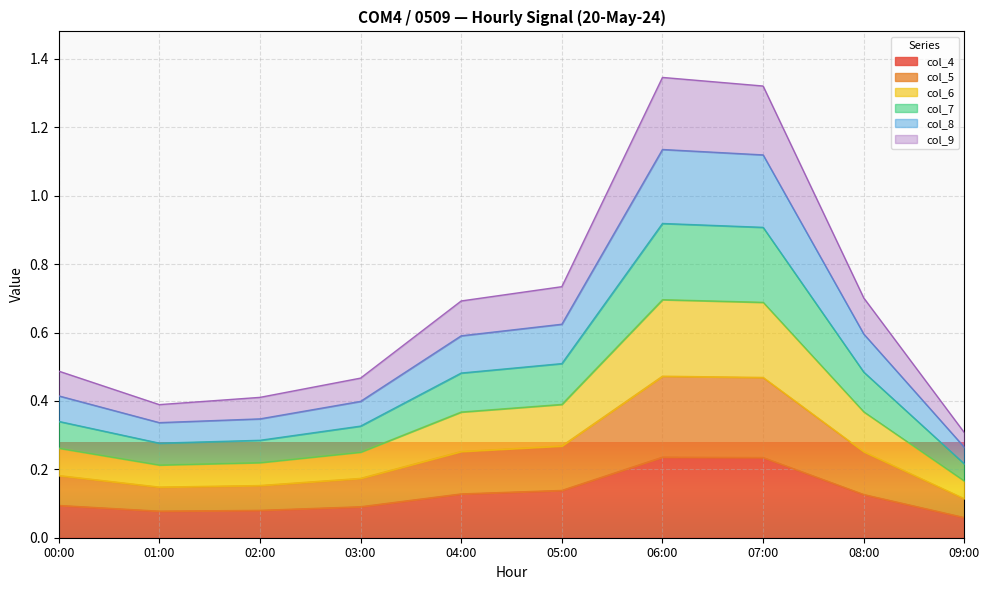

The col_4 series shows 0.1 at 00:00. True or false?

True